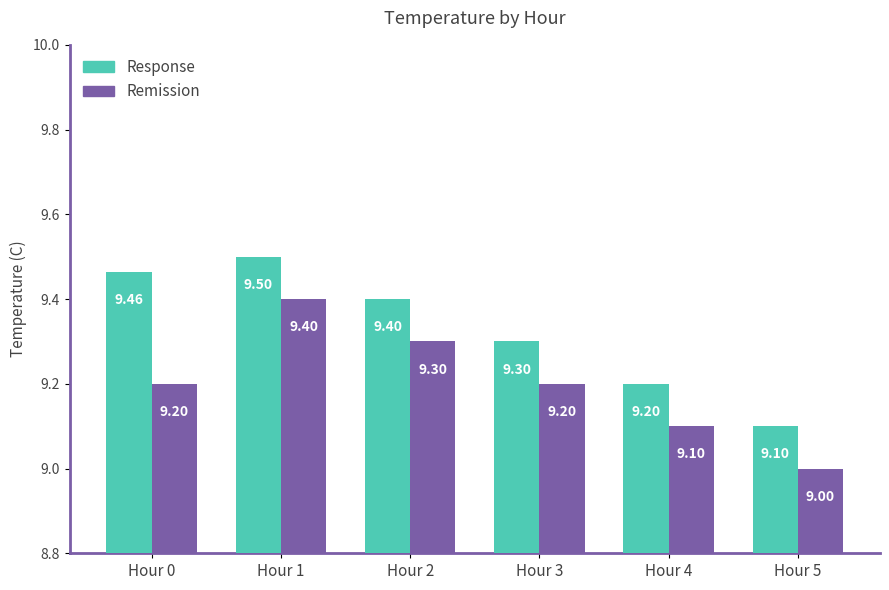

The value of Remission at Hour 1 is 9.4. True or false?

True